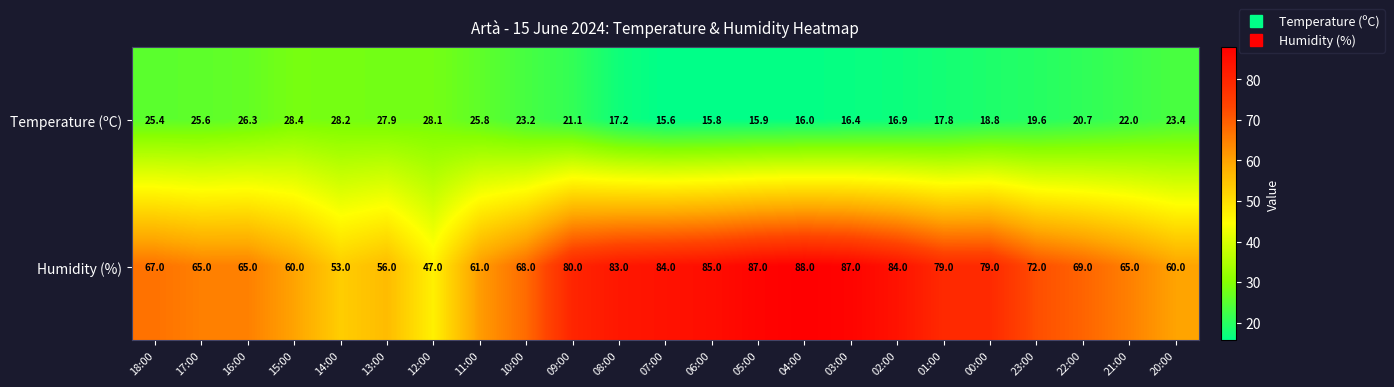

What is the sum of the Temperature (ºC) values at 08:00 and 01:00?

35.0